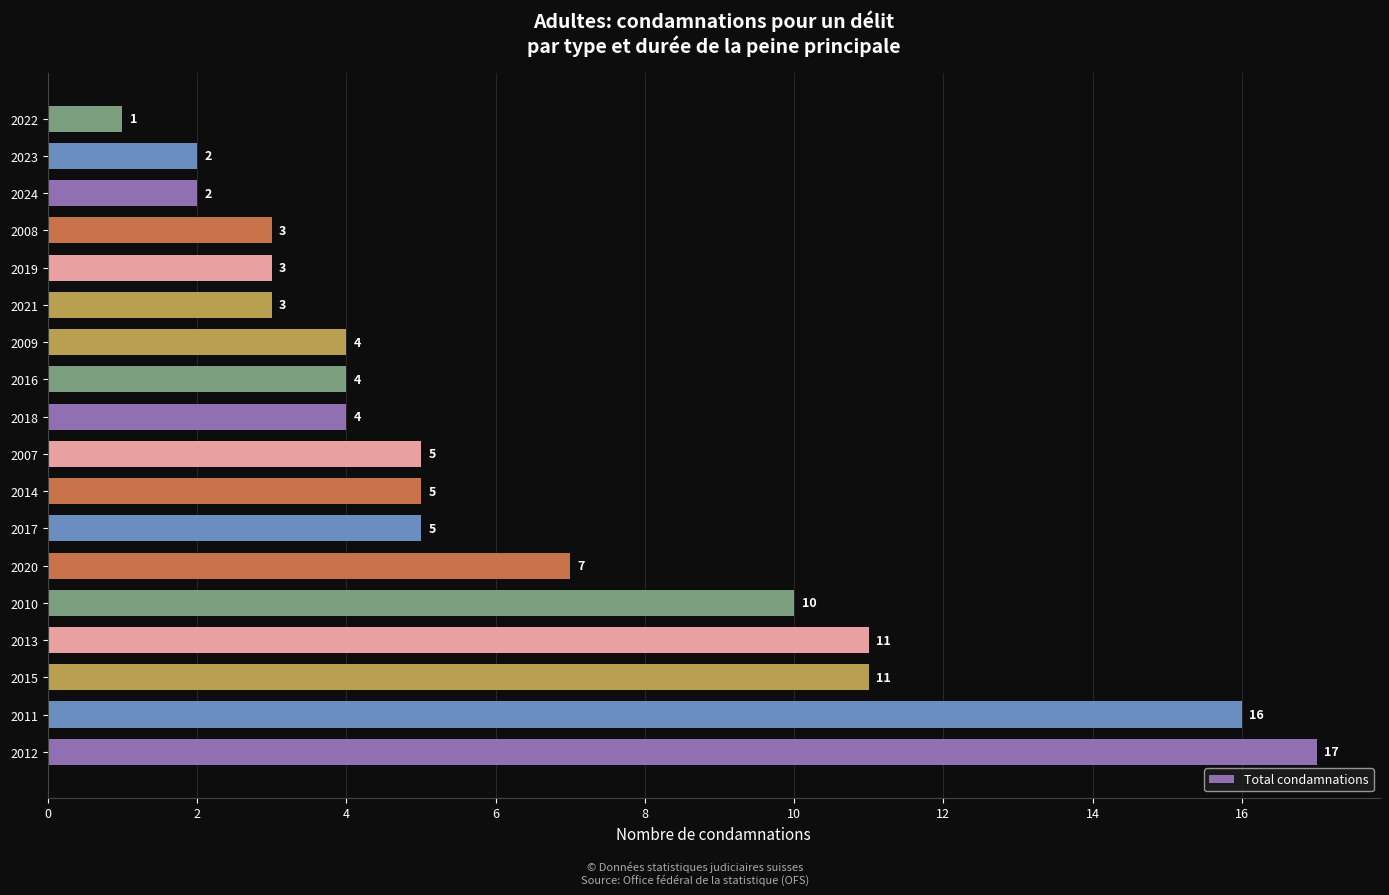

The value at 2014 is 5. True or false?

True